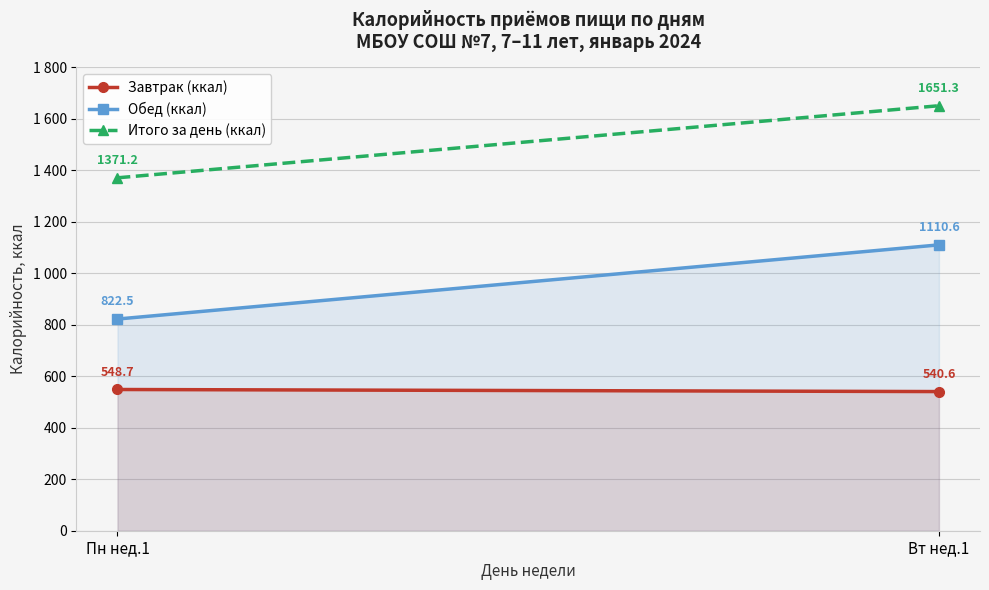

Is the value of Завтрак (ккал) at Вт нед.1 greater than the value of Обед (ккал) at Вт нед.1?

No